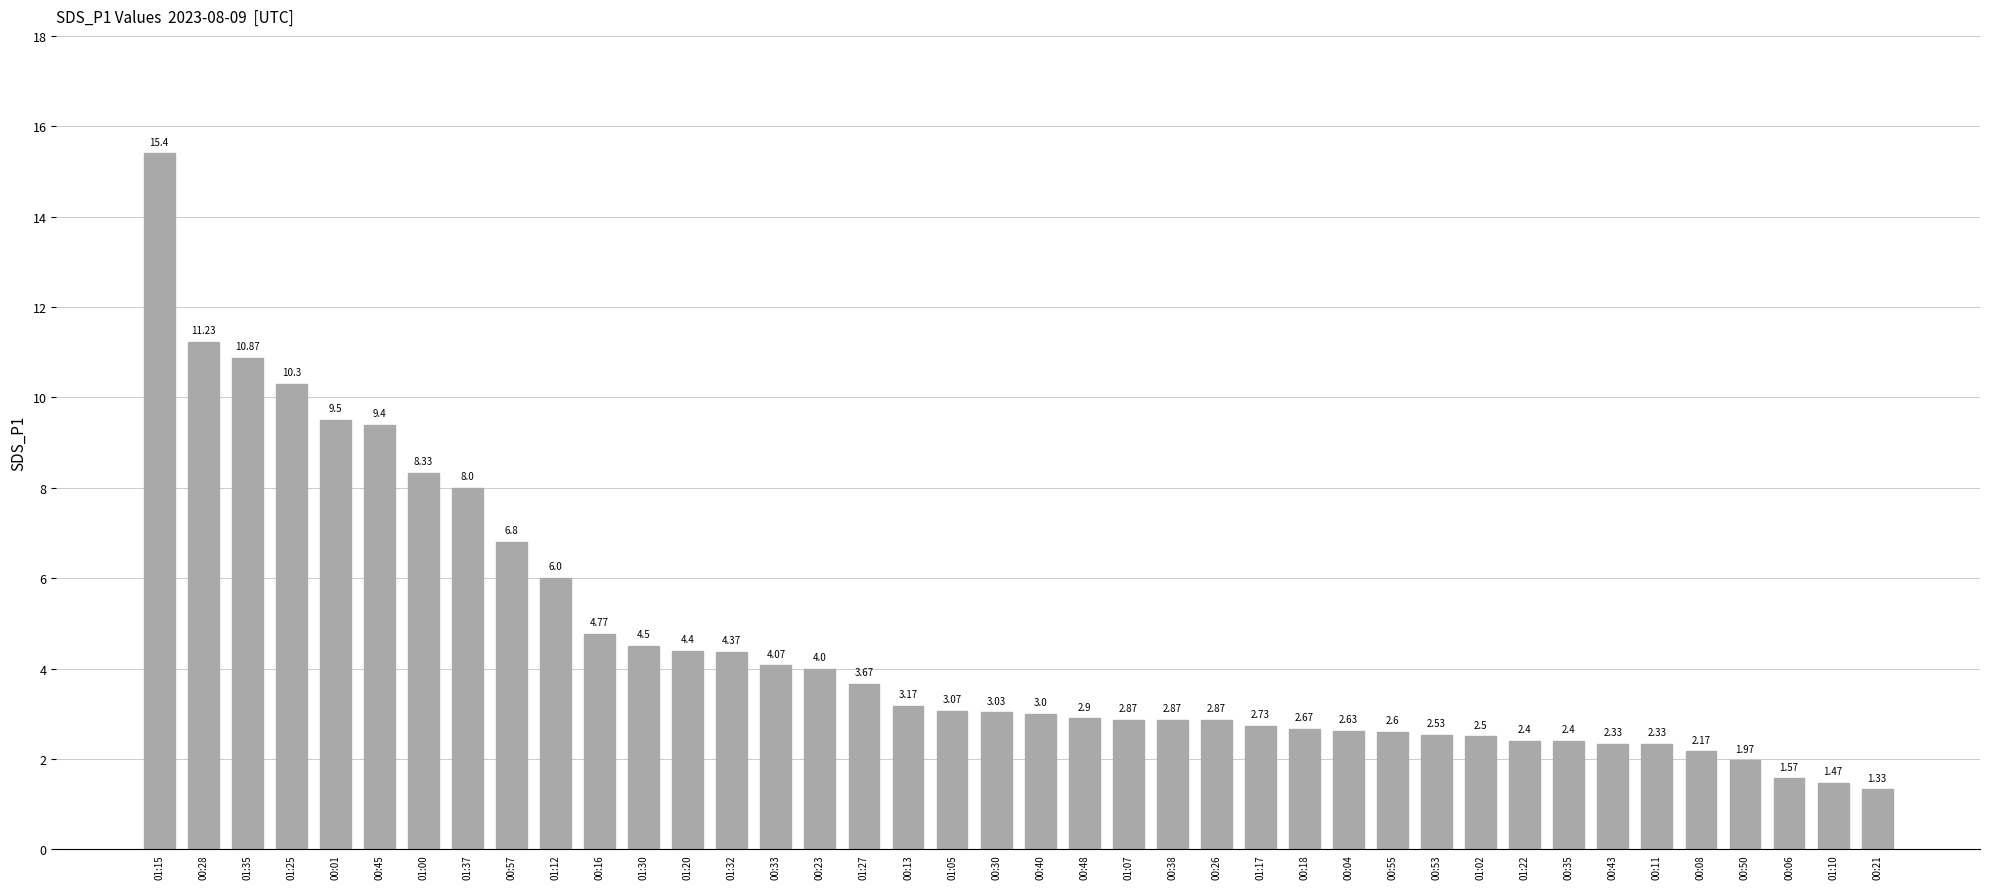

How many categories are shown in the chart?

40